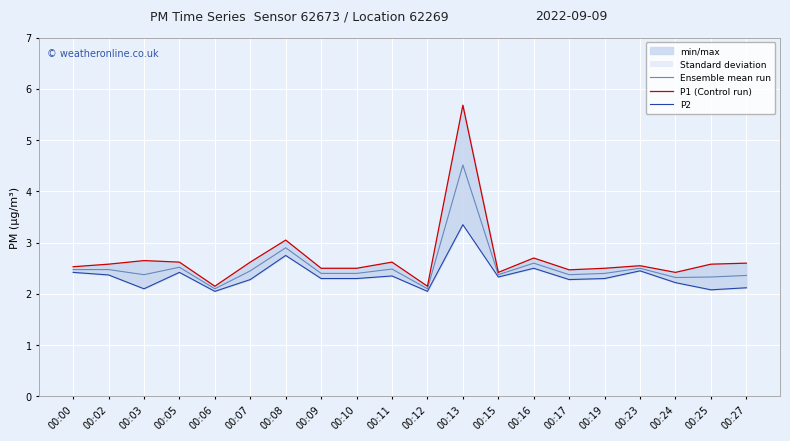

Which series has the largest total across all categories?

P1 (Control run)